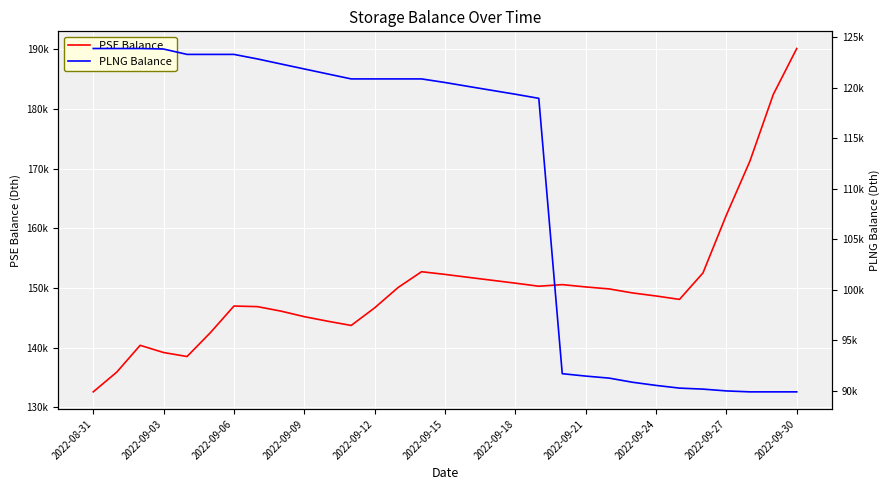

What is the difference between the highest and lowest values at 2022-09-12?

25805.5